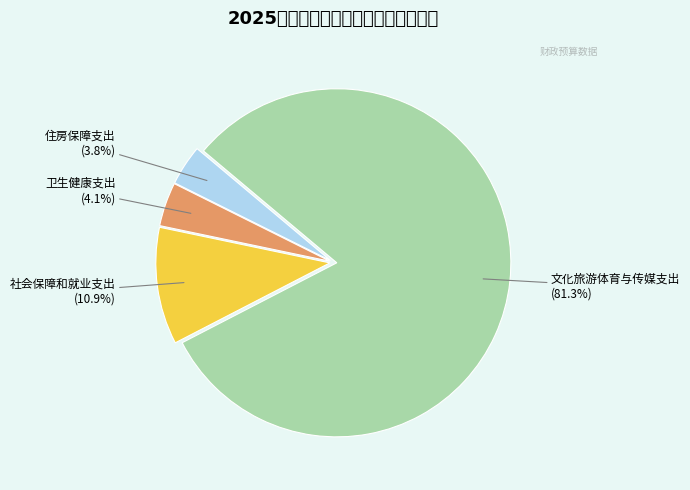

Which category has the biggest portion of the pie?

文化旅游体育与传媒支出